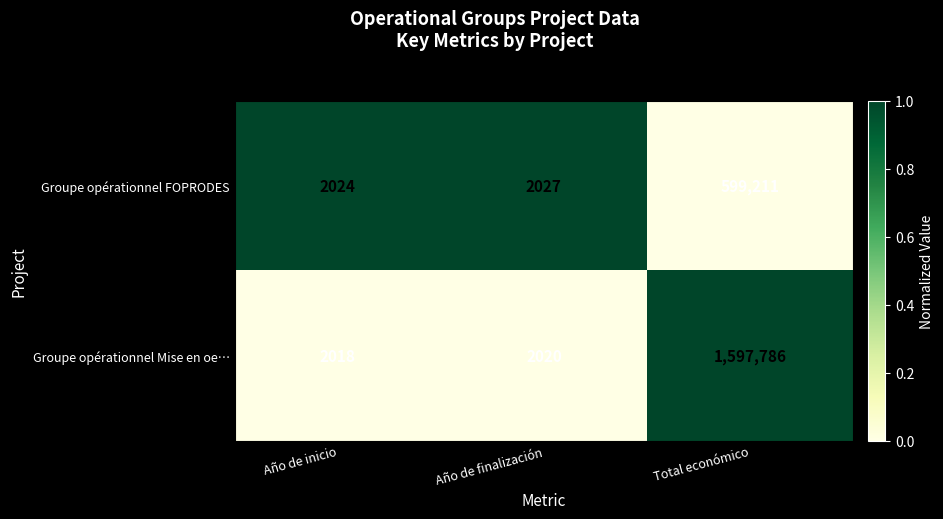

What is the total value across all series at Año de inicio?

4042